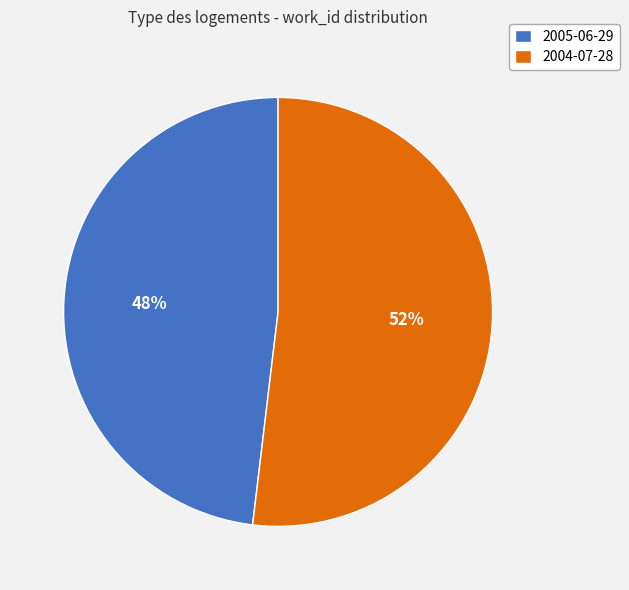

Rank the categories by value from highest to lowest.

2004-07-28, 2005-06-29